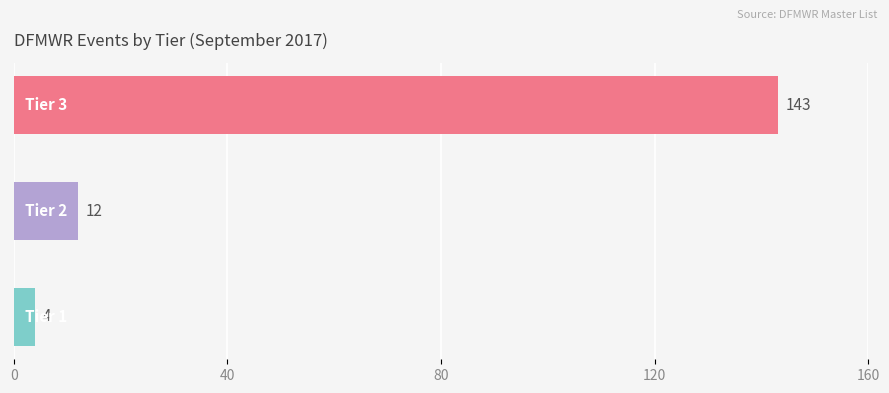

Reading top to bottom, extract all data points from this chart.

143	12	4